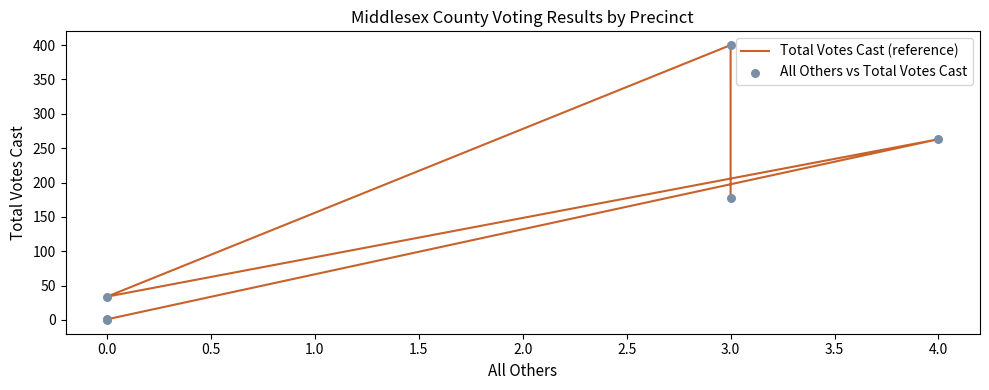

Which series contains the highest Y value?

Total Votes Cast (reference)